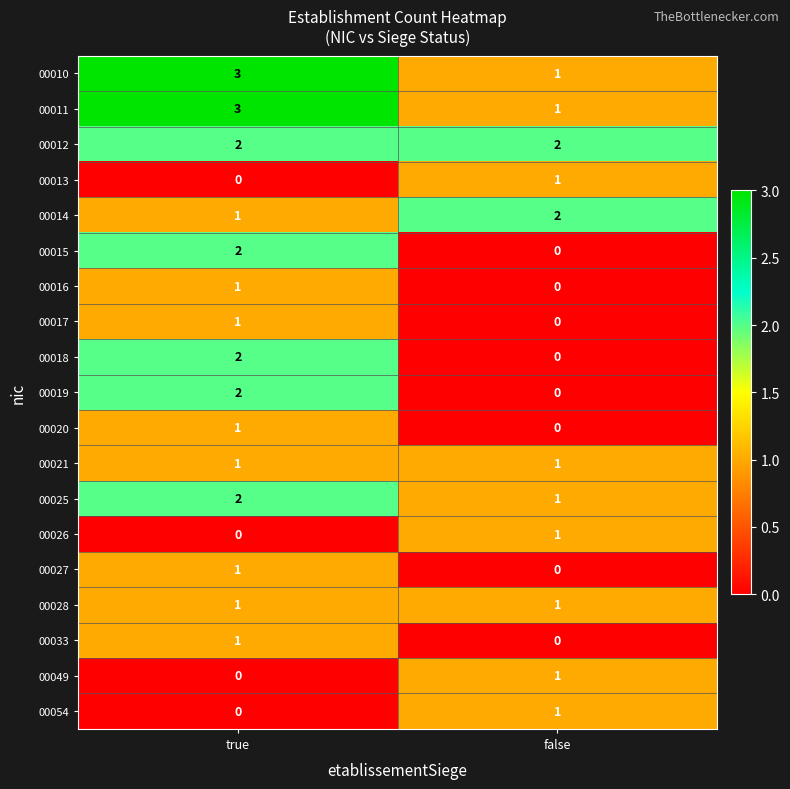

What is the sum of all 00012 values?

4